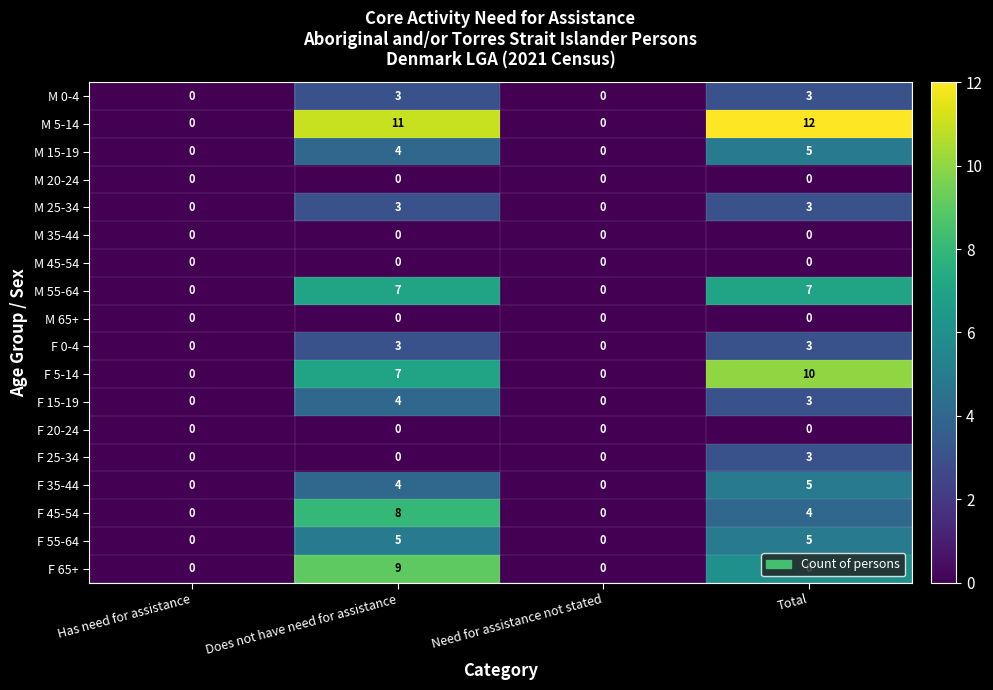

What is the sum of all M 5-14 values?

23